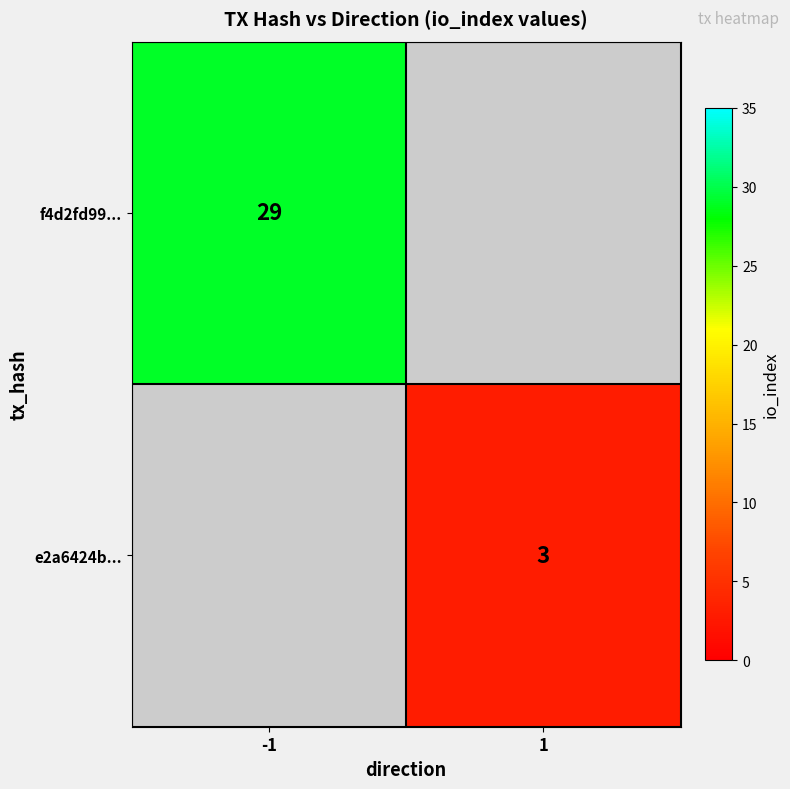

True or false: e2a6424b... has a value of 3 at 1.

True